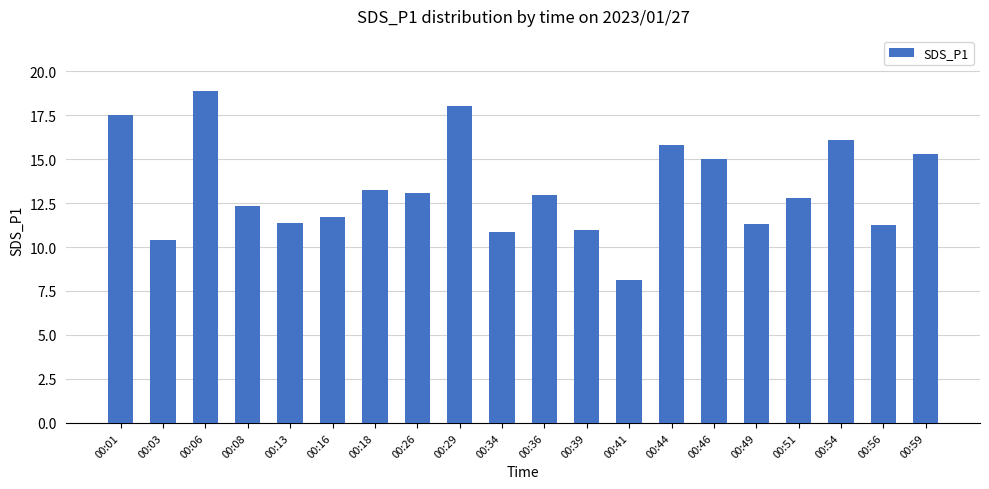

The value at 00:16 is 11.7. True or false?

True